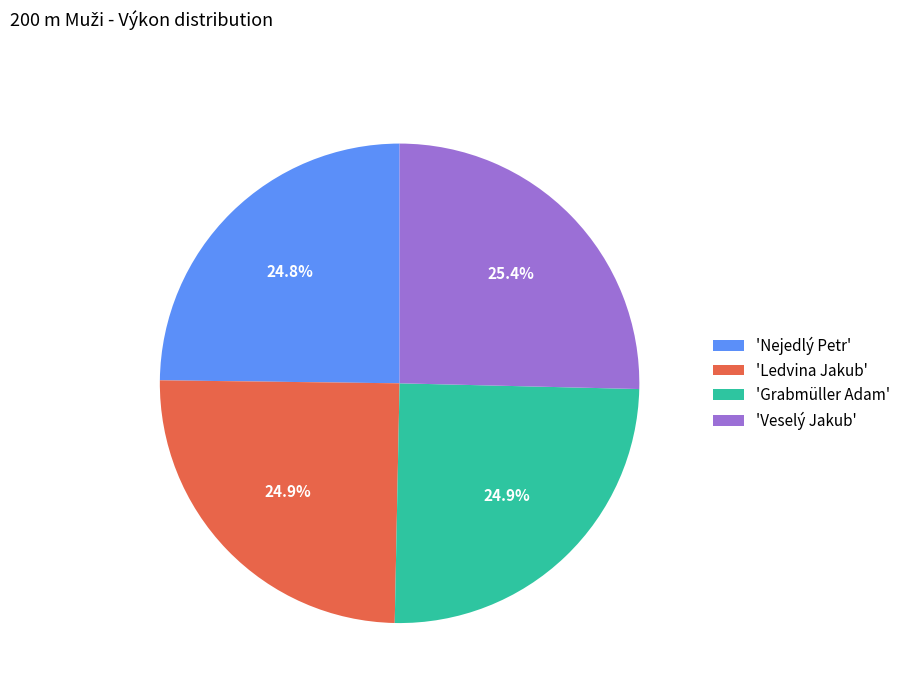

What percentage do 'Veselý Jakub' and 'Nejedlý Petr' together represent?

50.2%